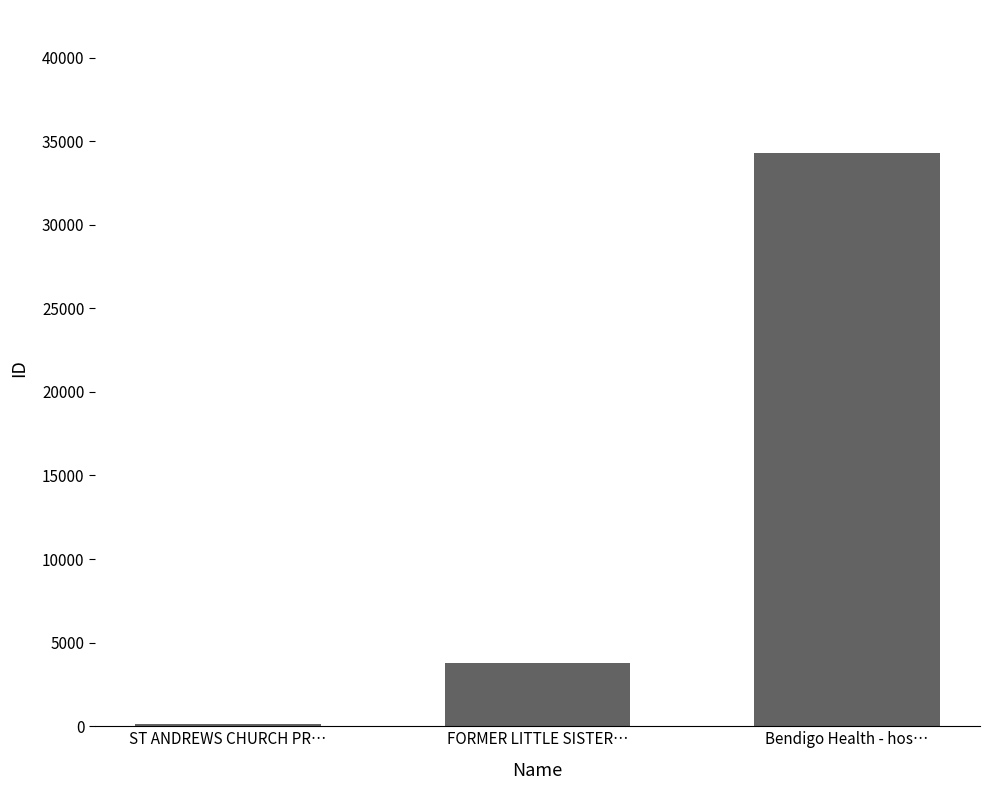

Which label corresponds to the smallest value in the chart?

ST ANDREWS CHURCH PR…